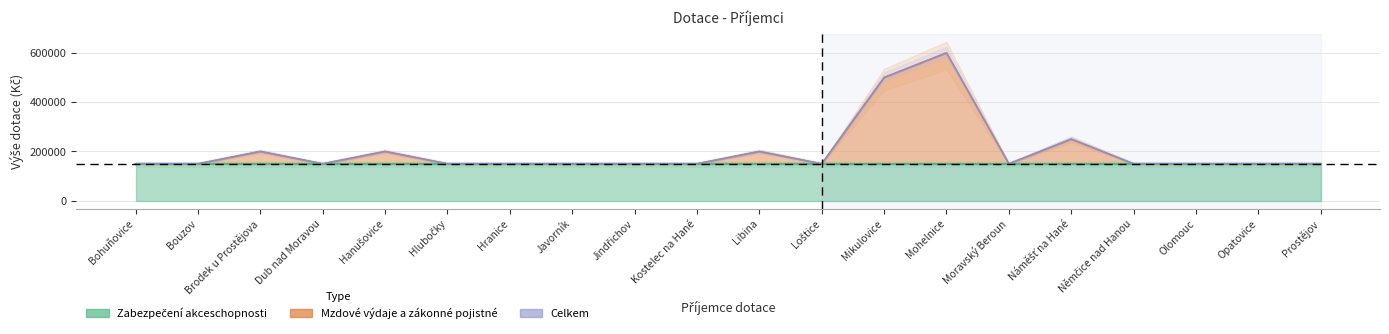

How many lines are shown in the chart?

2